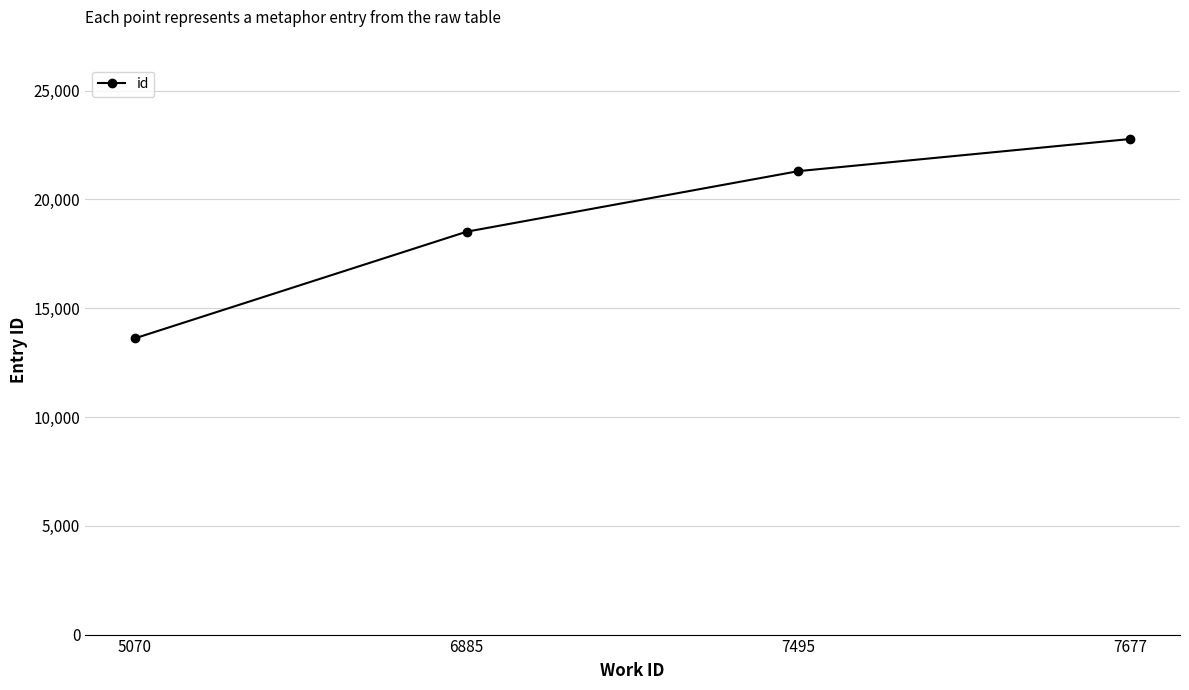

How many values are below 21302?

2